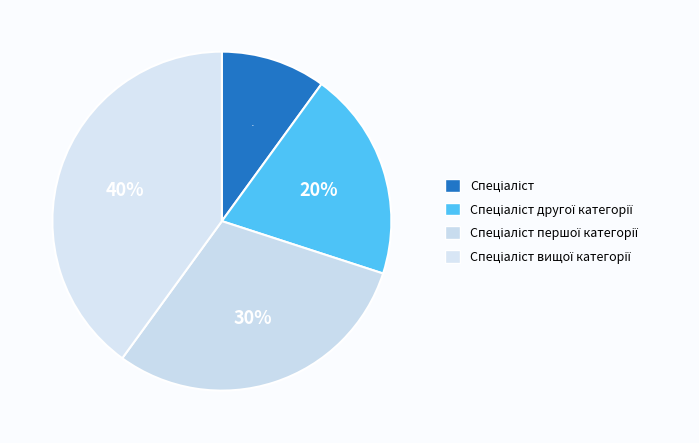

What is the smallest slice in the pie chart?

Спеціаліст